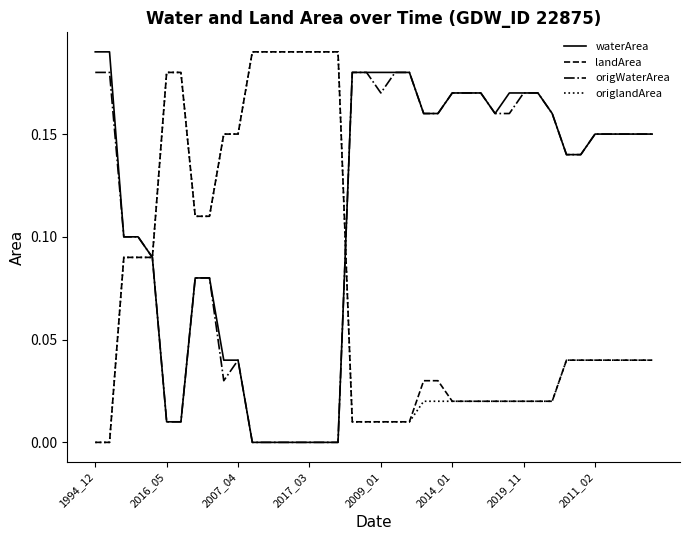

What are all the series names shown in the legend?

waterArea, landArea, origWaterArea, origlandArea